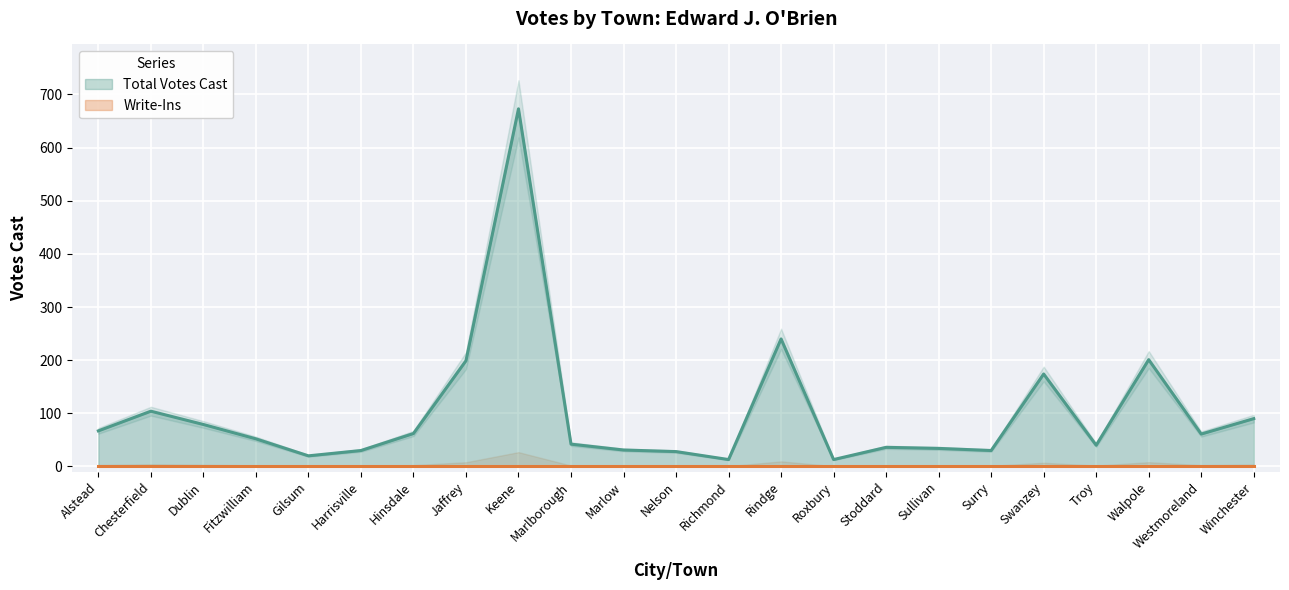

Rank the categories by value from lowest to highest.

Richmond, Roxbury, Gilsum, Nelson, Harrisville, Surry, Marlow, Sullivan, Stoddard, Troy, Marlborough, Fitzwilliam, Westmoreland, Hinsdale, Alstead, Dublin, Winchester, Chesterfield, Swanzey, Jaffrey, Walpole, Rindge, Keene